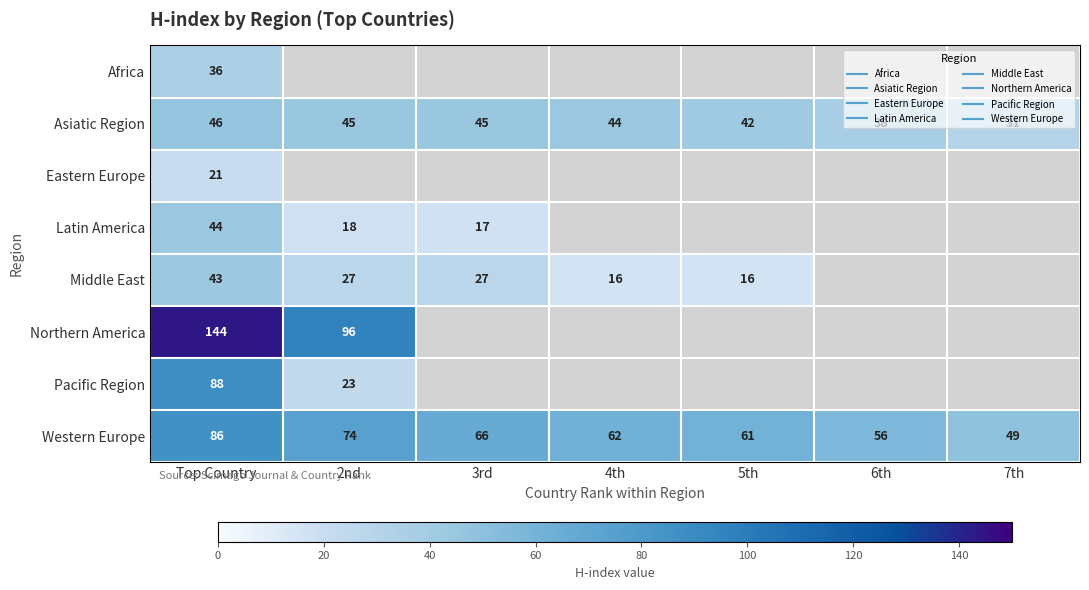

How many distinct data groups are displayed?

8